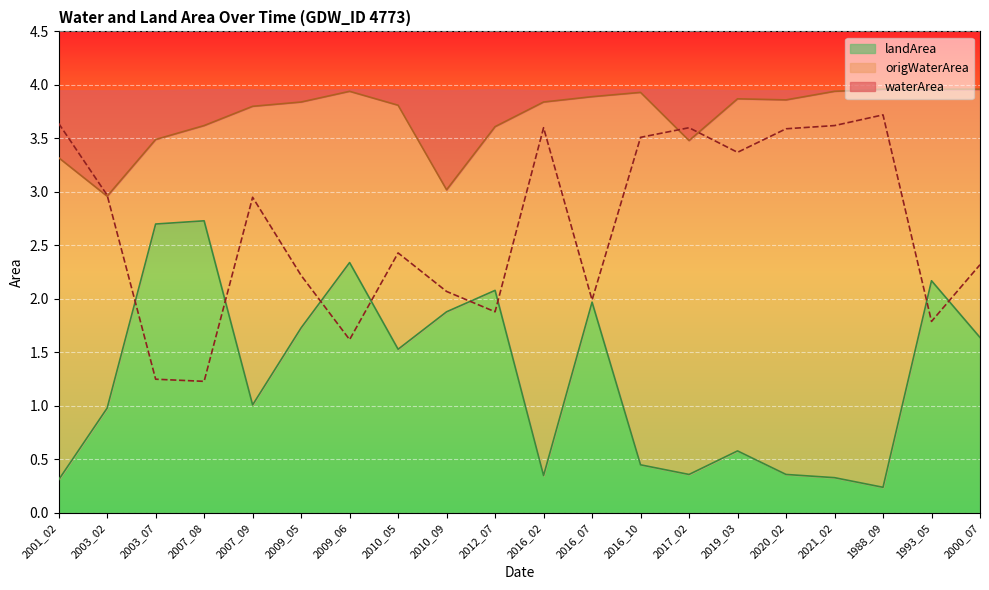

At which label does waterArea reach its minimum?

2007_08